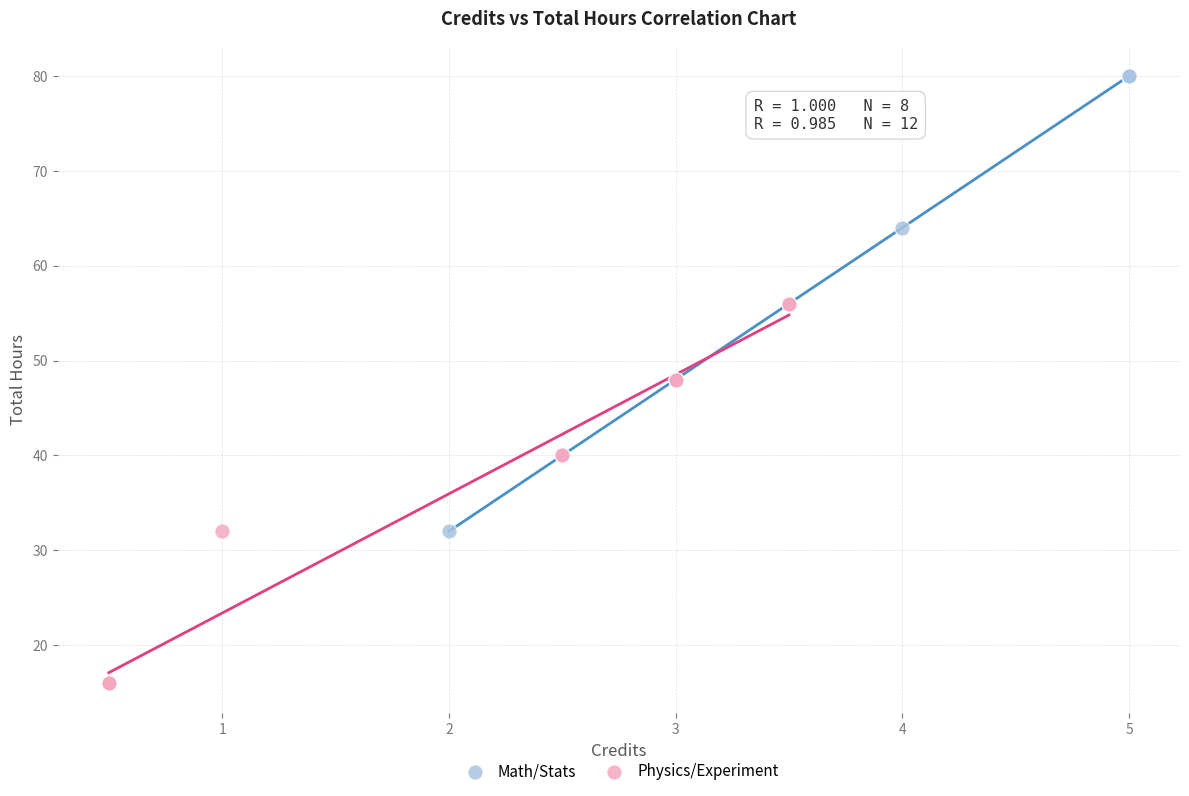

Which series contains the lowest Y value?

Physics/Experiment